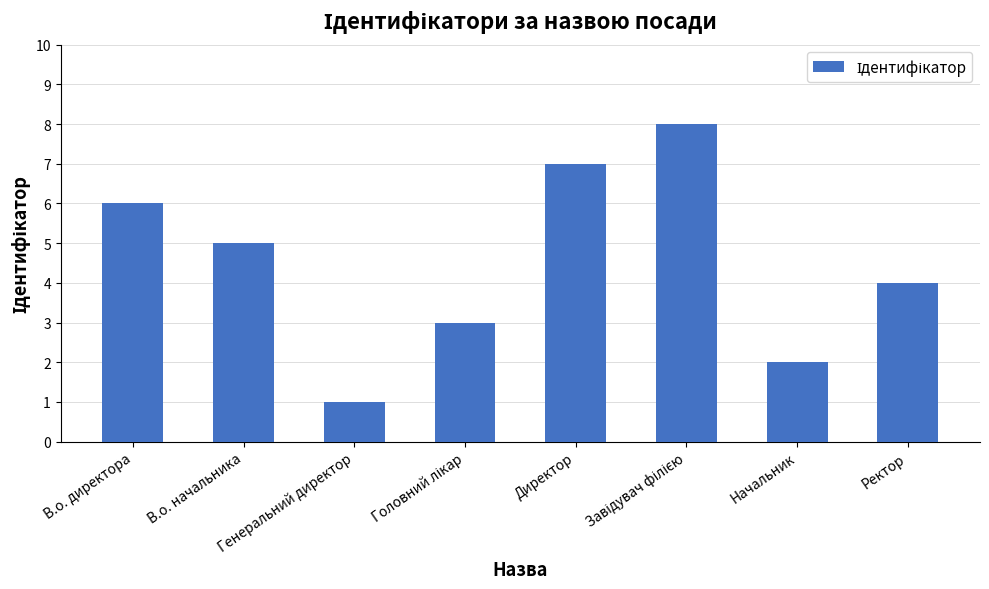

What is the label of the 1st bar from the left?

В.о. директора